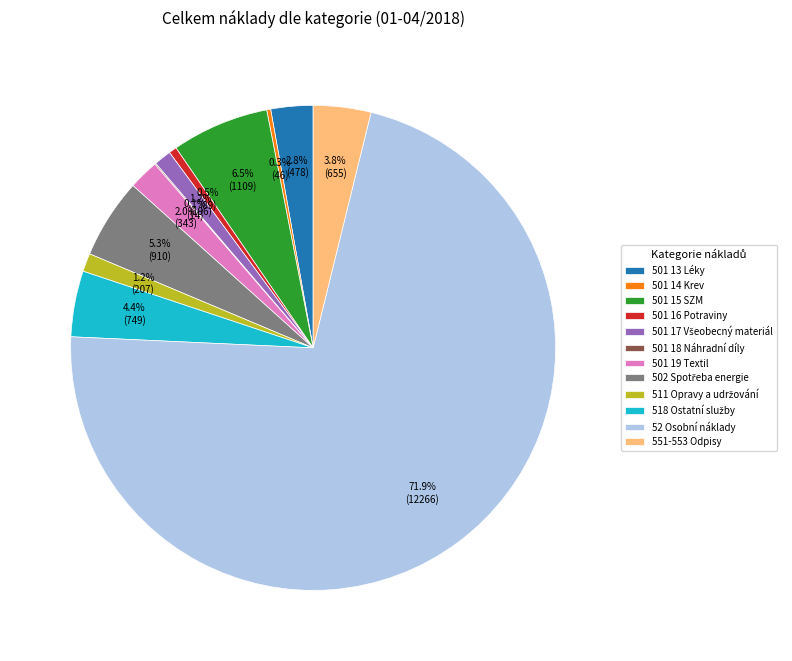

What percentage is the 501 19 Textil slice, to the nearest percent?

2%